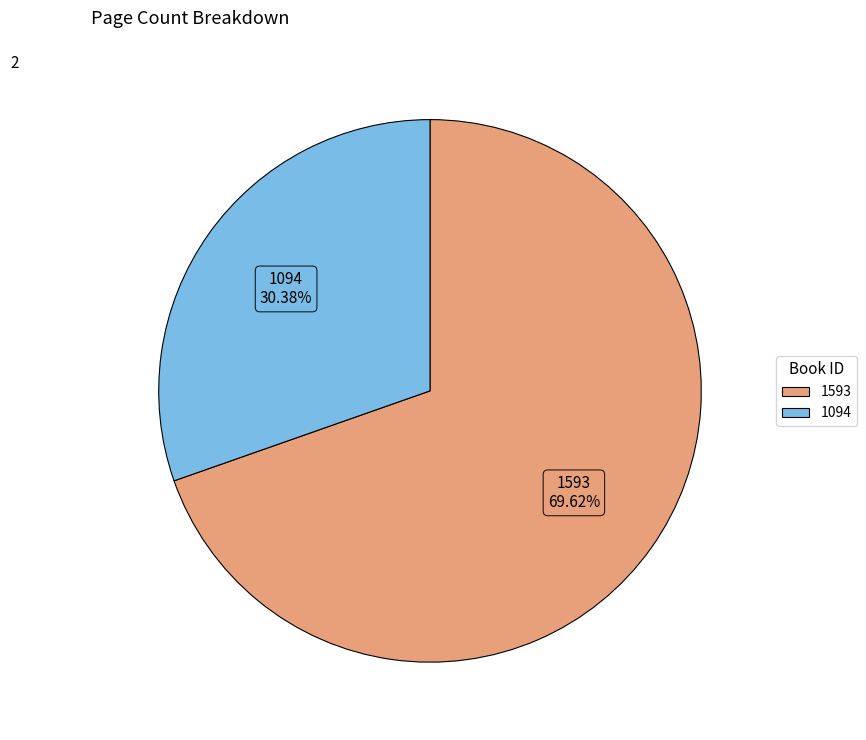

To the nearest percent, what is the difference between the 1094 and 1593 slice percentages?

39%